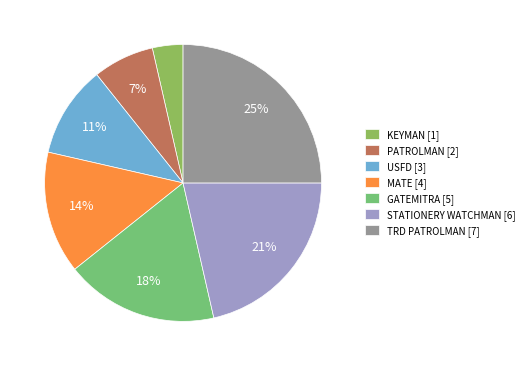

Count the number of slices in the pie.

7